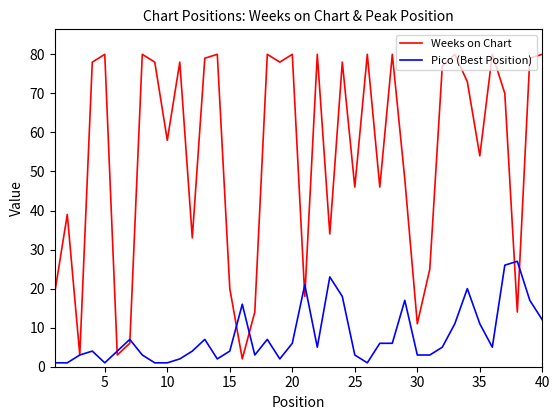

How many interior local peaks does the Weeks on Chart series have?

13